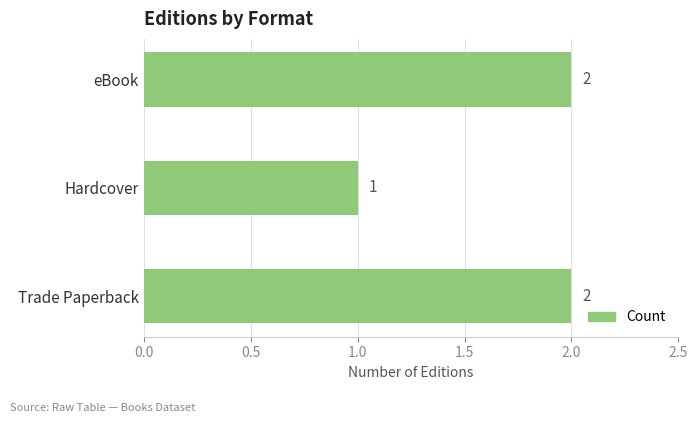

Does the chart contain any negative values?

No